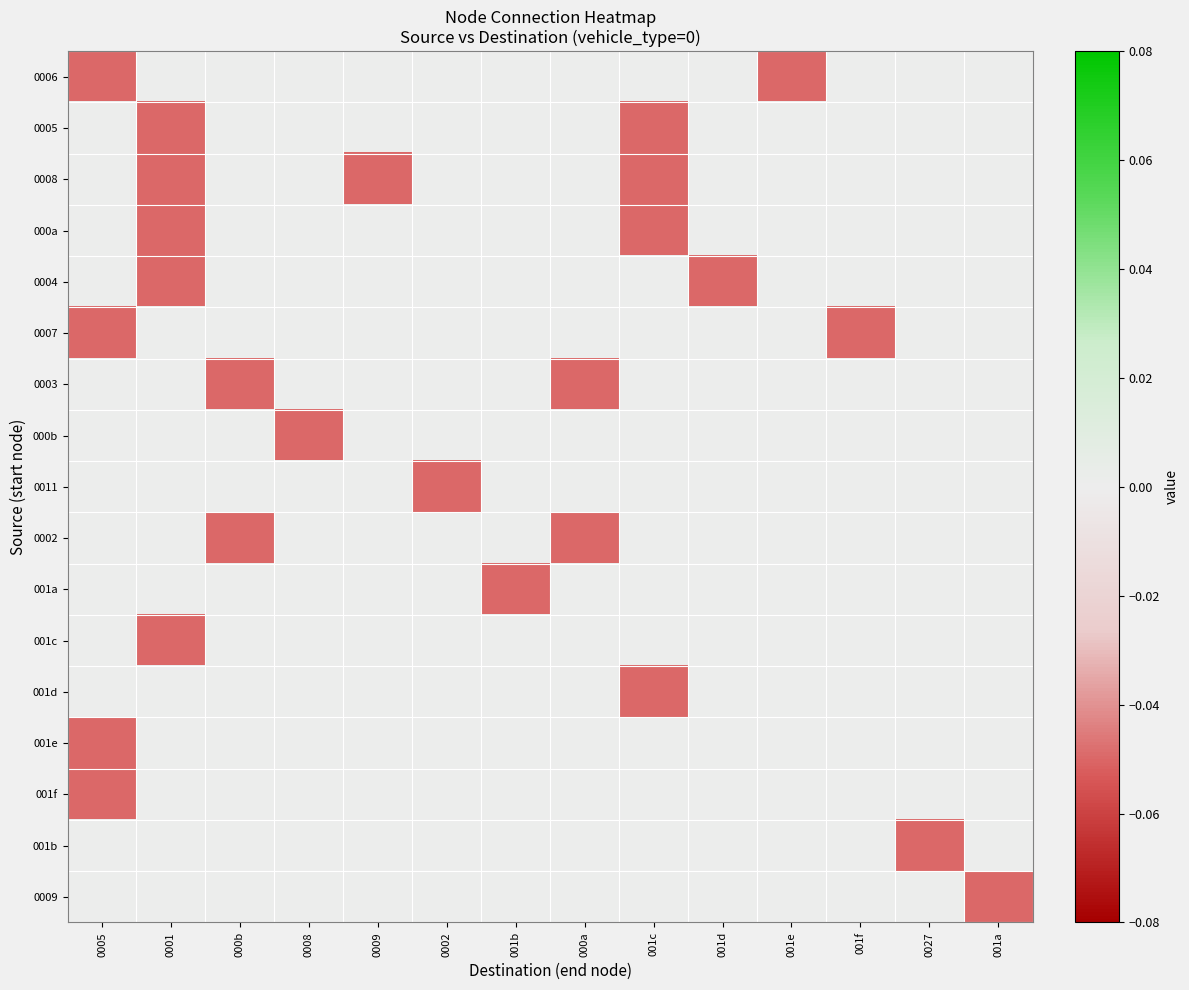

Count the number of categories in the chart.

14